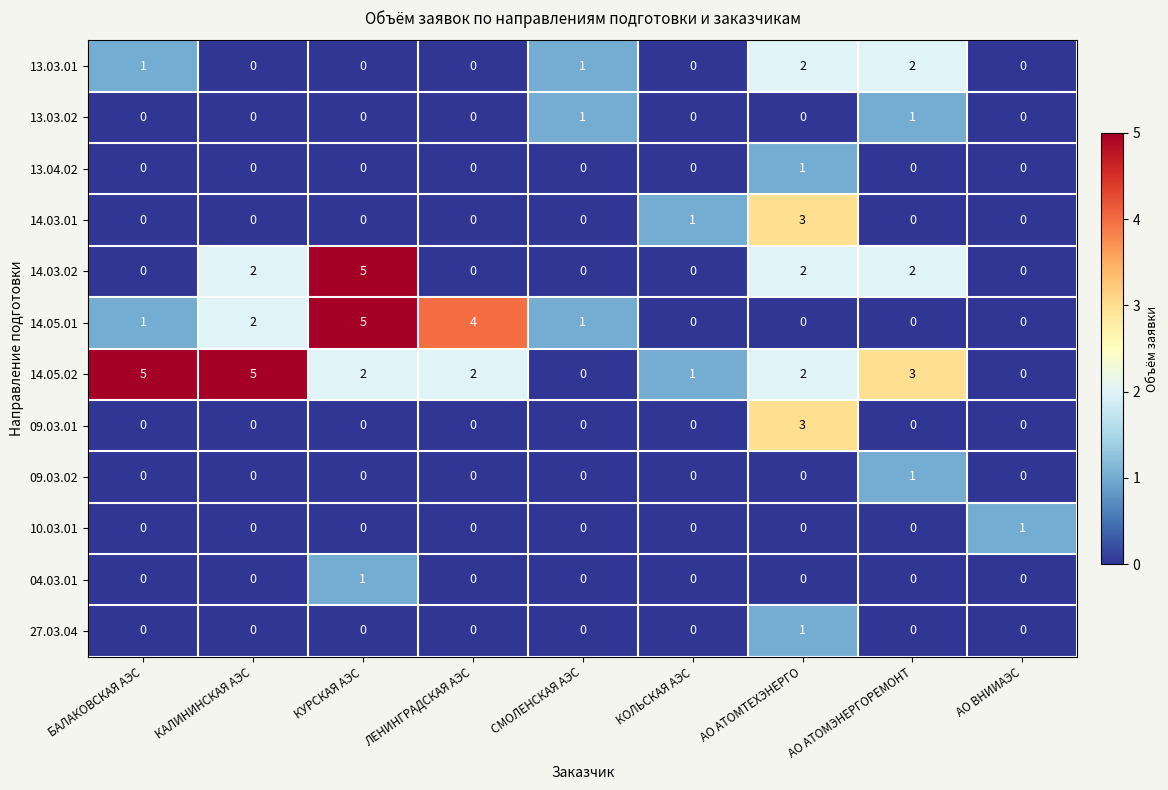

What is the maximum value for 09.03.01?

3